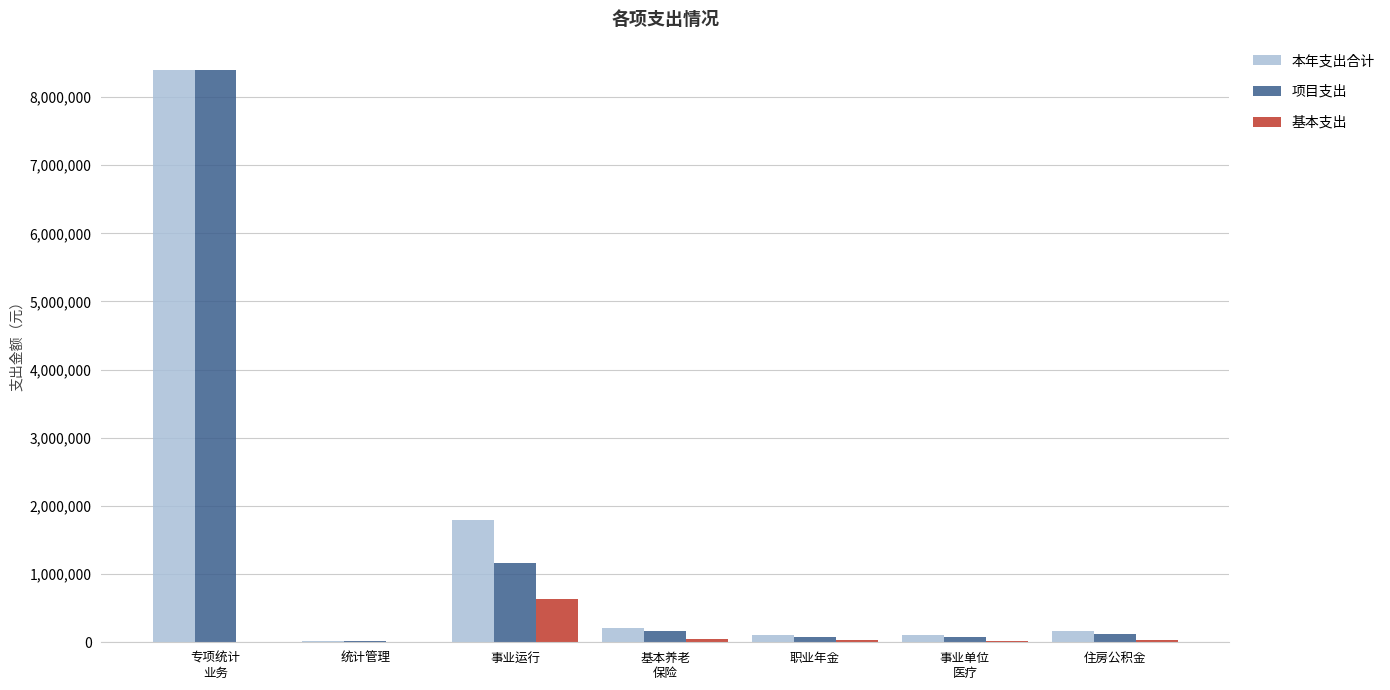

What is the average value of the 基本支出 series?

112310.2